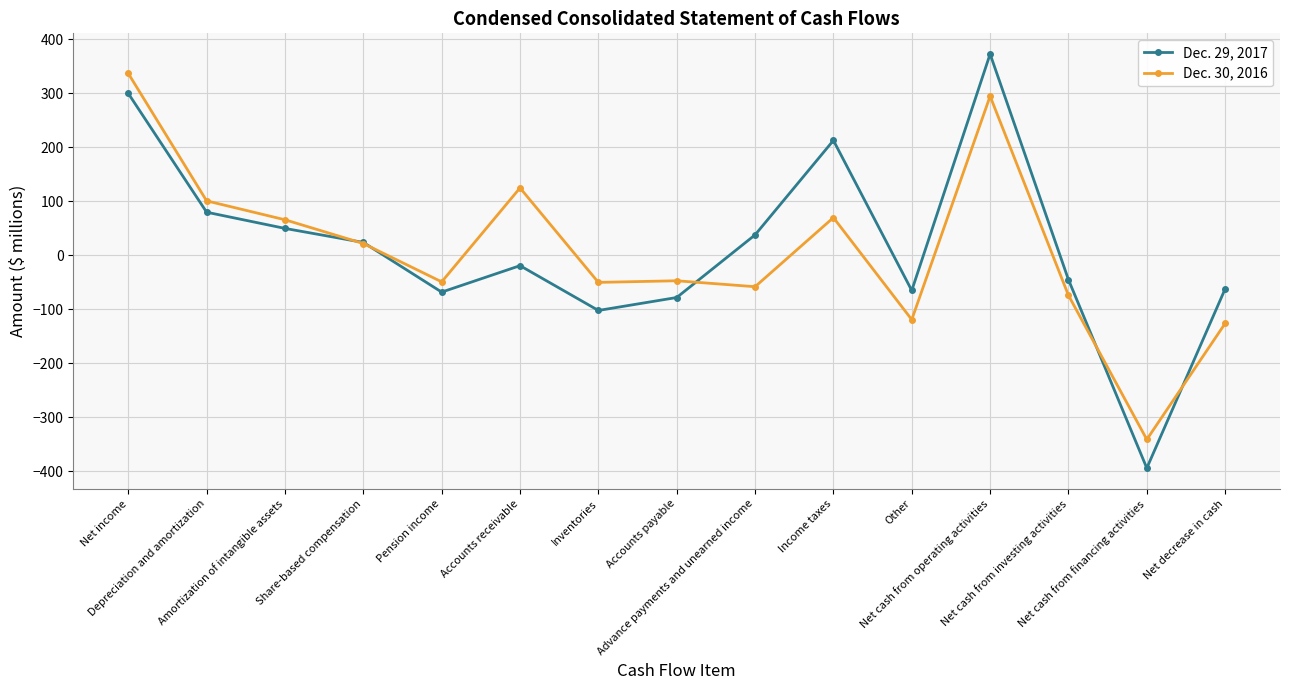

Is it true that Dec. 29, 2017 equals -108 at Accounts payable?

False